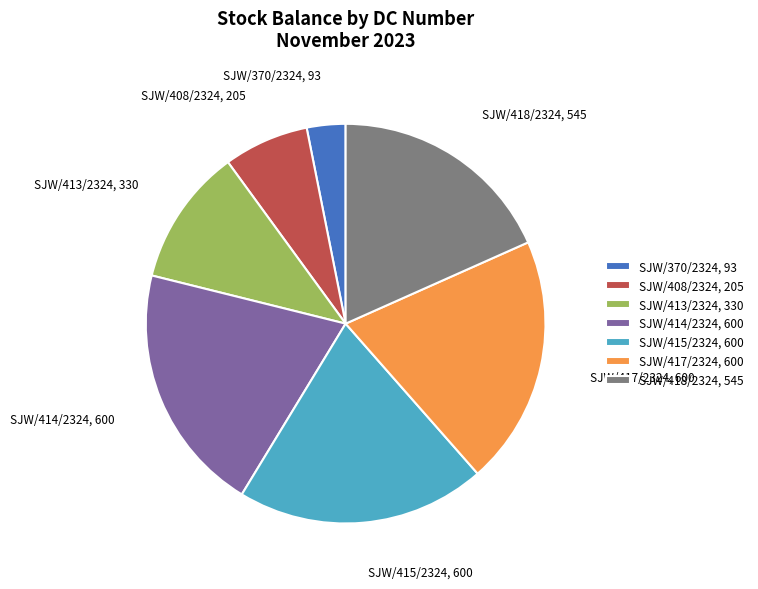

The SJW/414/2324 slice represents 20% of the pie. True or false?

True